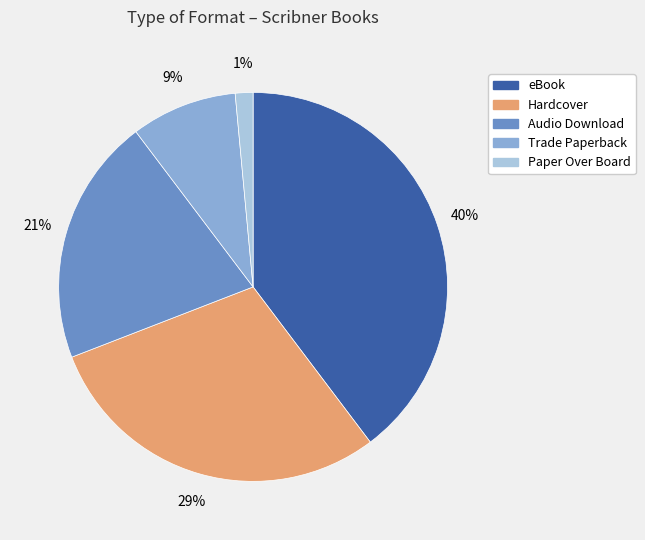

Rank the categories by value from lowest to highest.

Paper Over Board, Trade Paperback, Audio Download, Hardcover, eBook